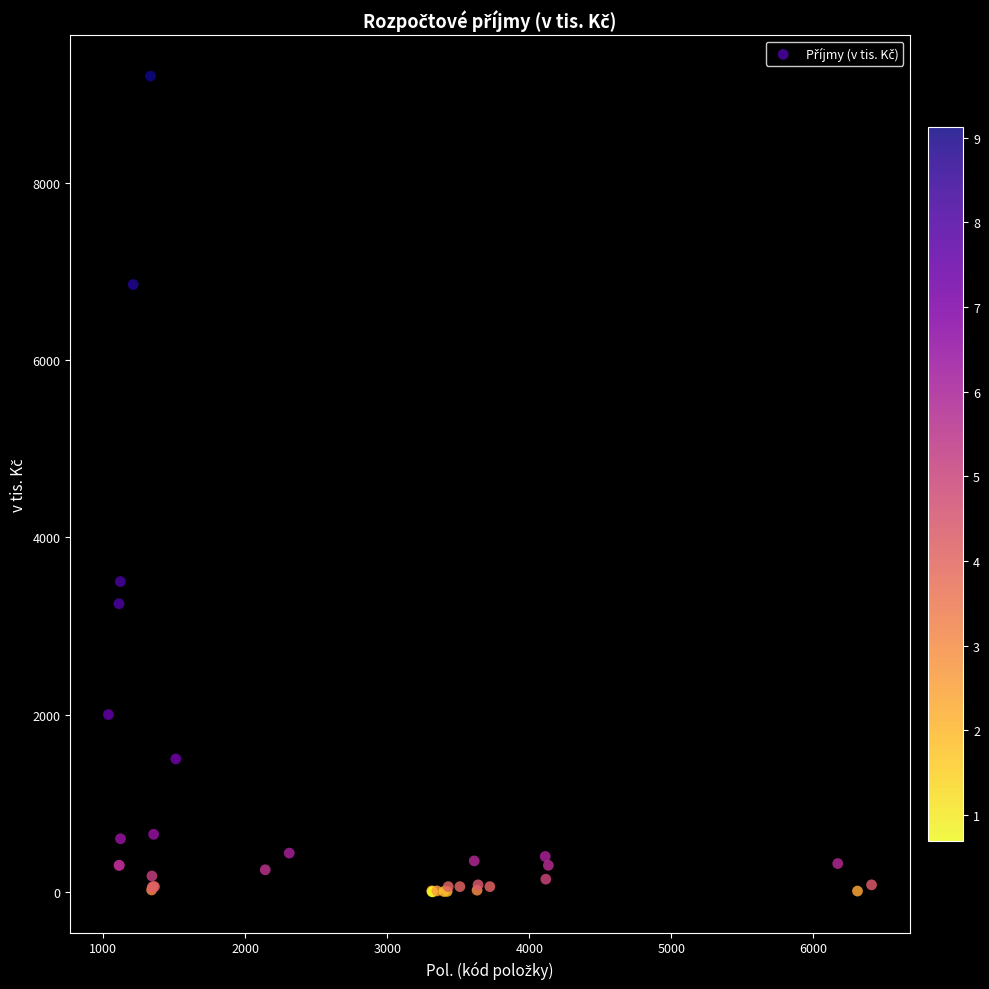

What Y value in the scatter plot is closest to 4600?

3500